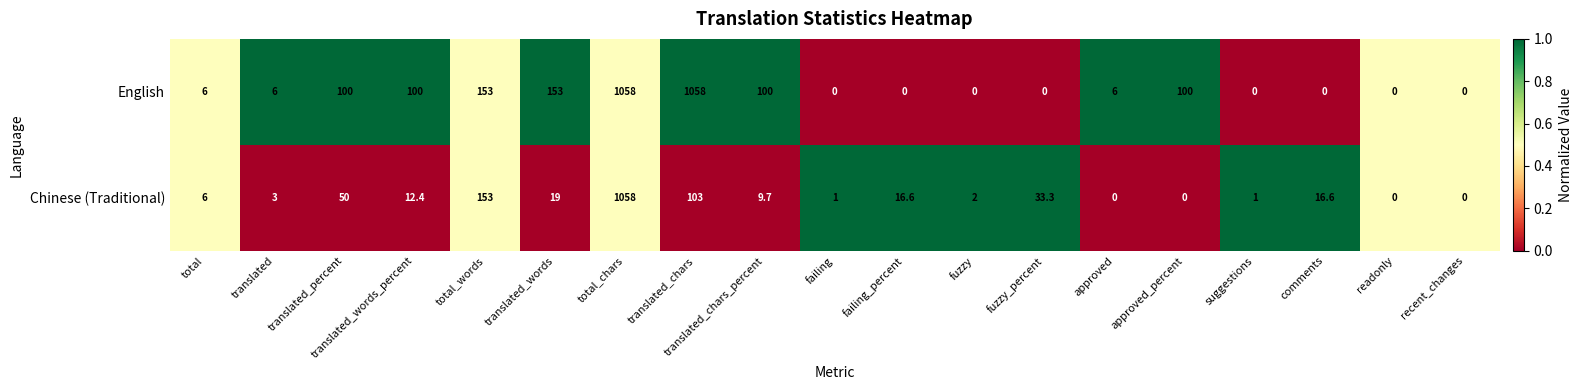

Rank the series by their average value, from lowest to highest.

Chinese (Traditional), English